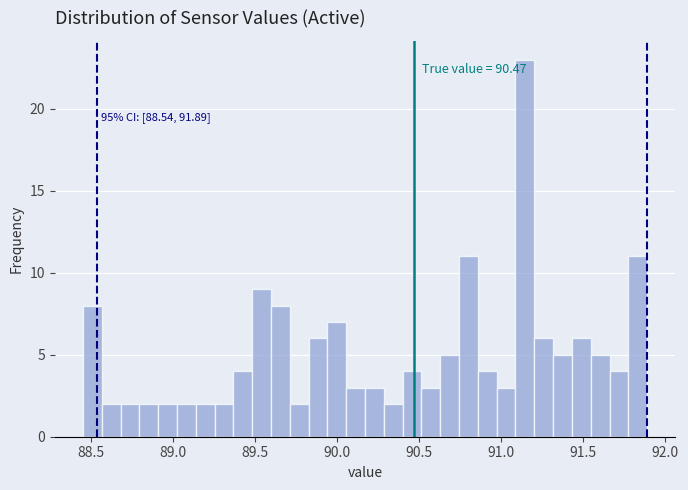

Read against the x-axis, roughly where is the centre of the tallest bar?

91.15